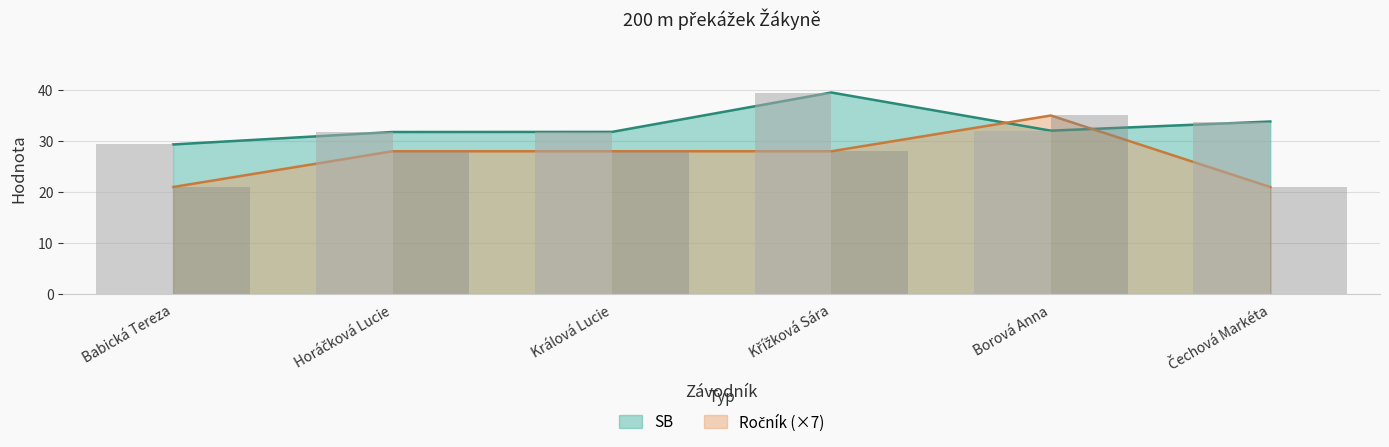

What is the label of the 1st bar from the right?

Čechová Markéta